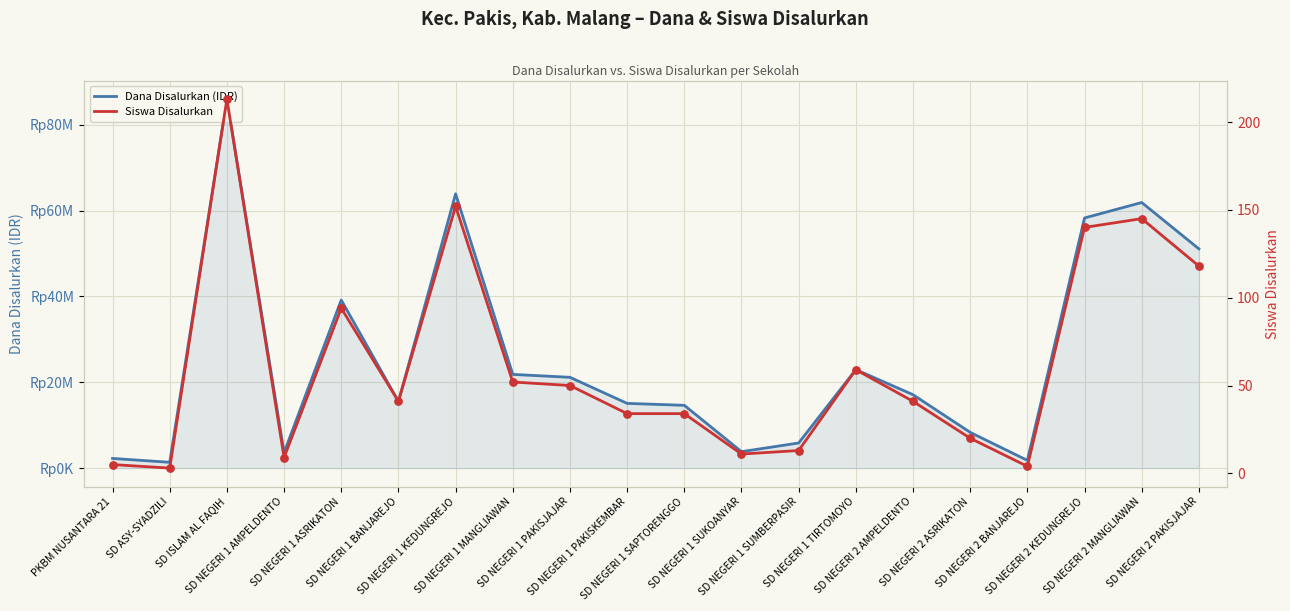

What are all the series names shown in the legend?

Dana Disalurkan (IDR), Siswa Disalurkan